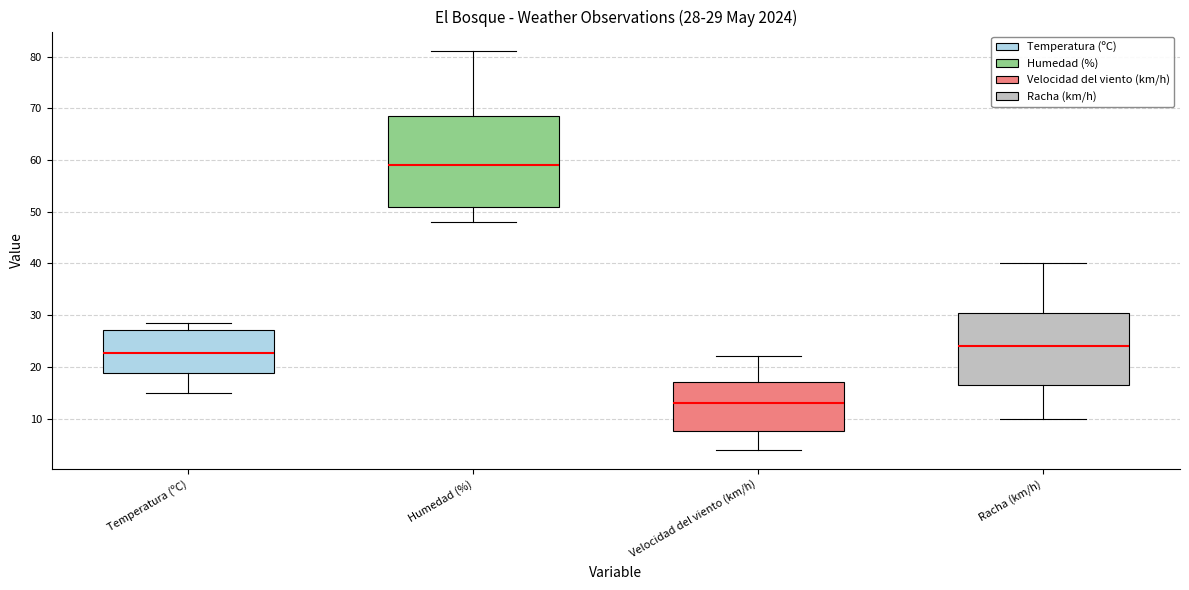

Which box has the lowest median line?

Velocidad del viento (km/h)